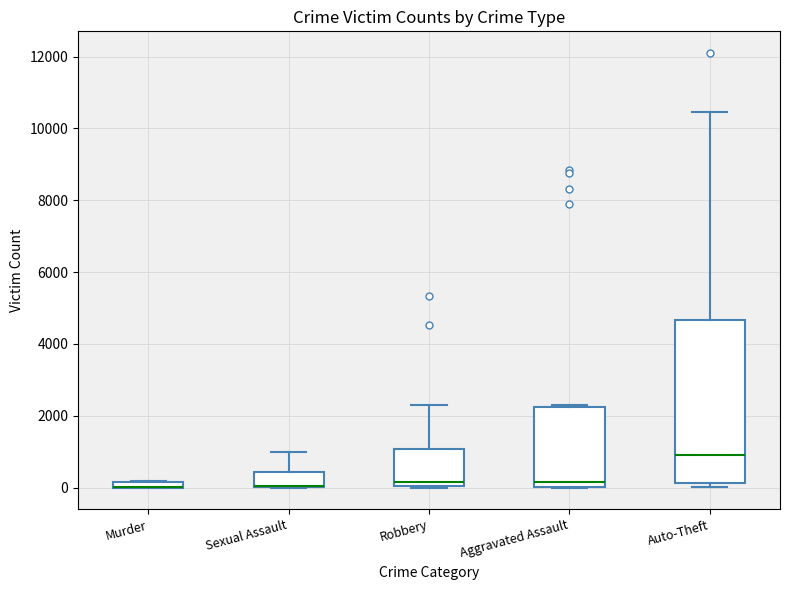

Where is the upper edge of the box for Robbery on the y-axis? The values are not printed on the chart, so give them approximately, as read against the axis.

1000